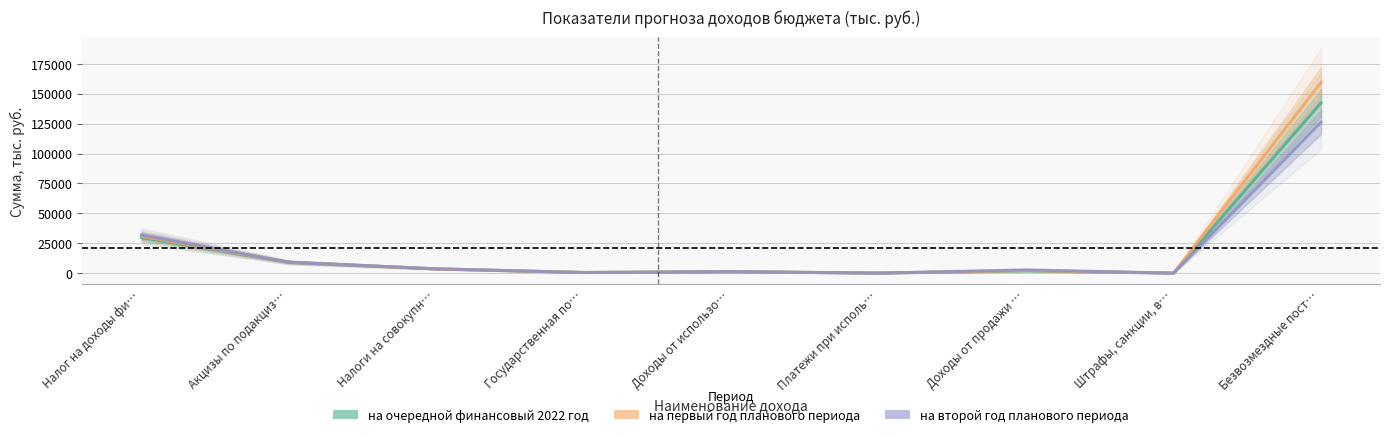

True or false: на очередной финансовый 2022 год has a value of 59.0 at Штрафы, санкции, в….

True